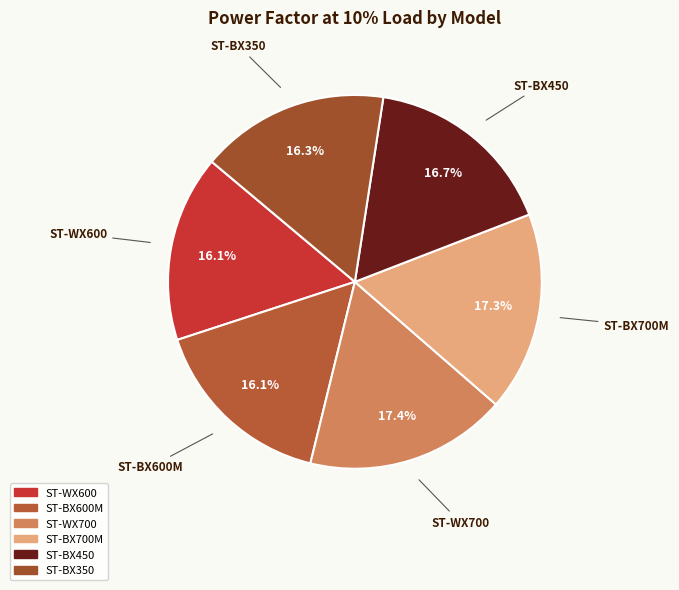

Is there a majority slice in this chart?

No